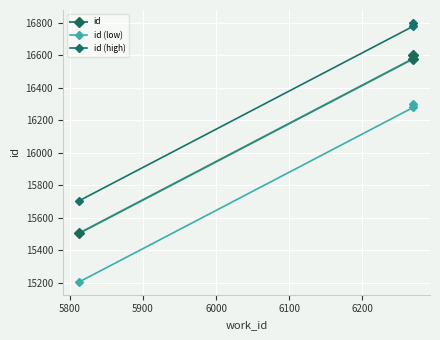

Which series has the largest range (max minus min)?

id